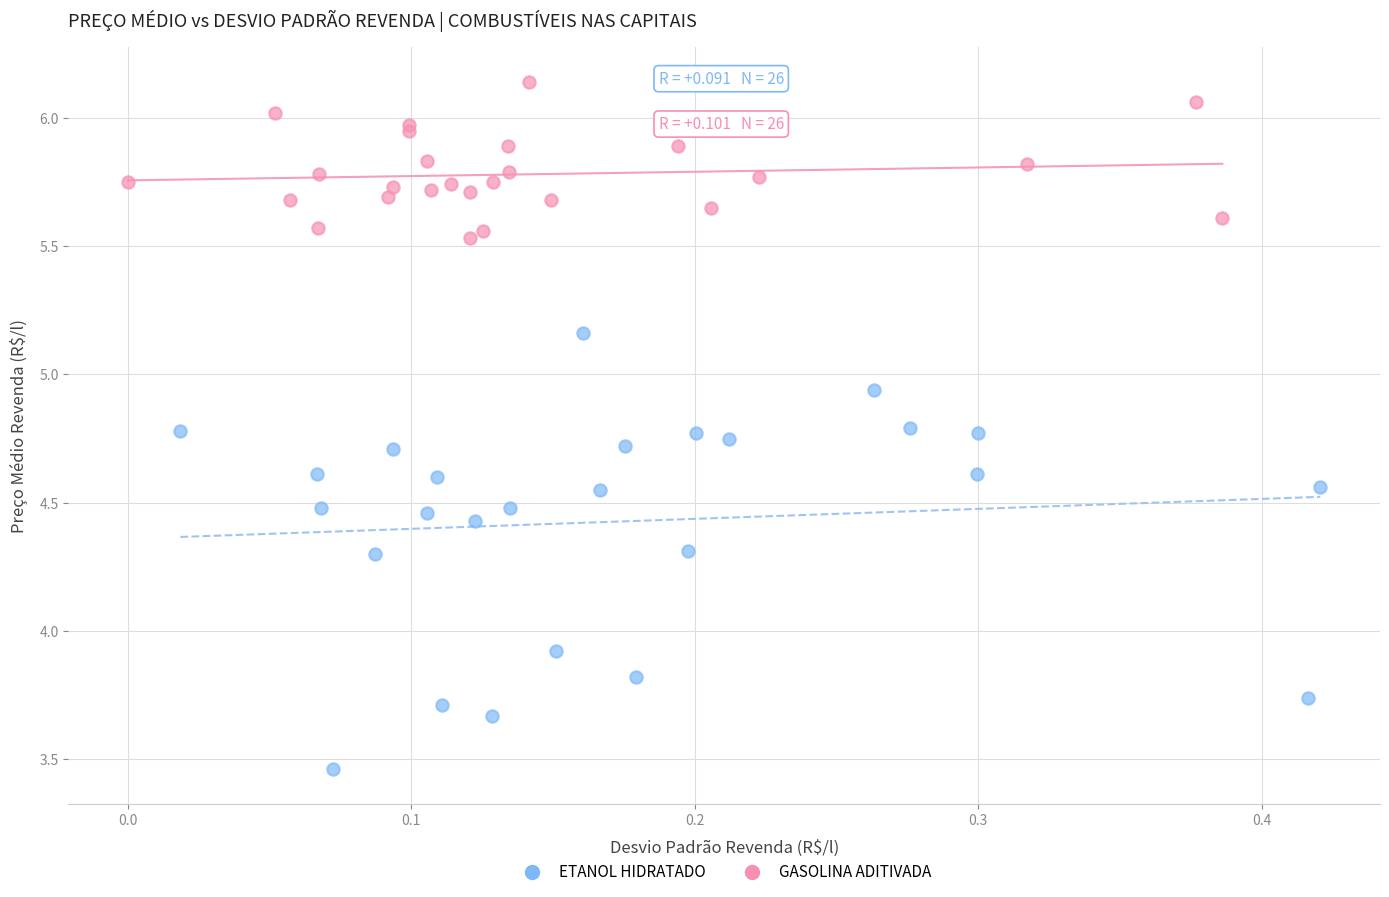

Which series has the widest spread of Y values?

ETANOL HIDRATADO